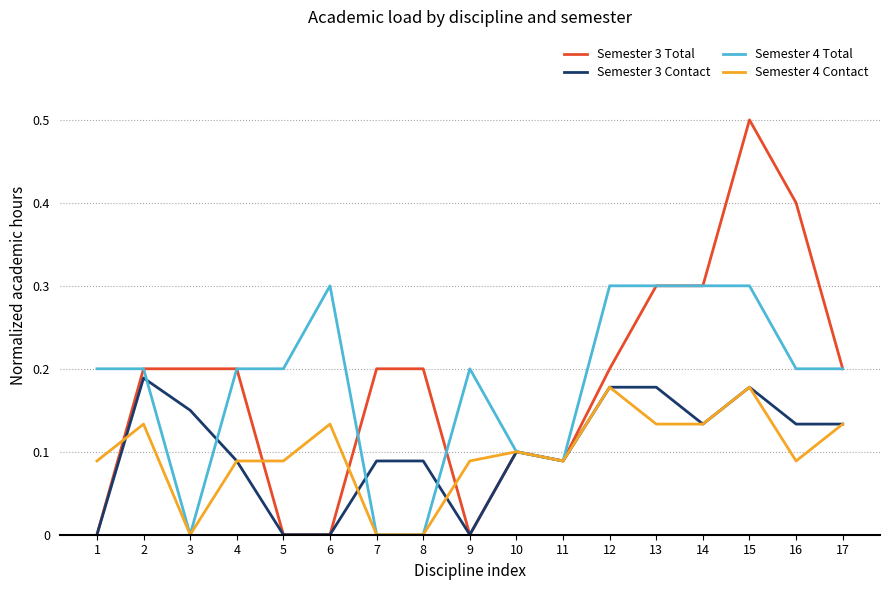

At which category does the chart reach its peak across all series?

15